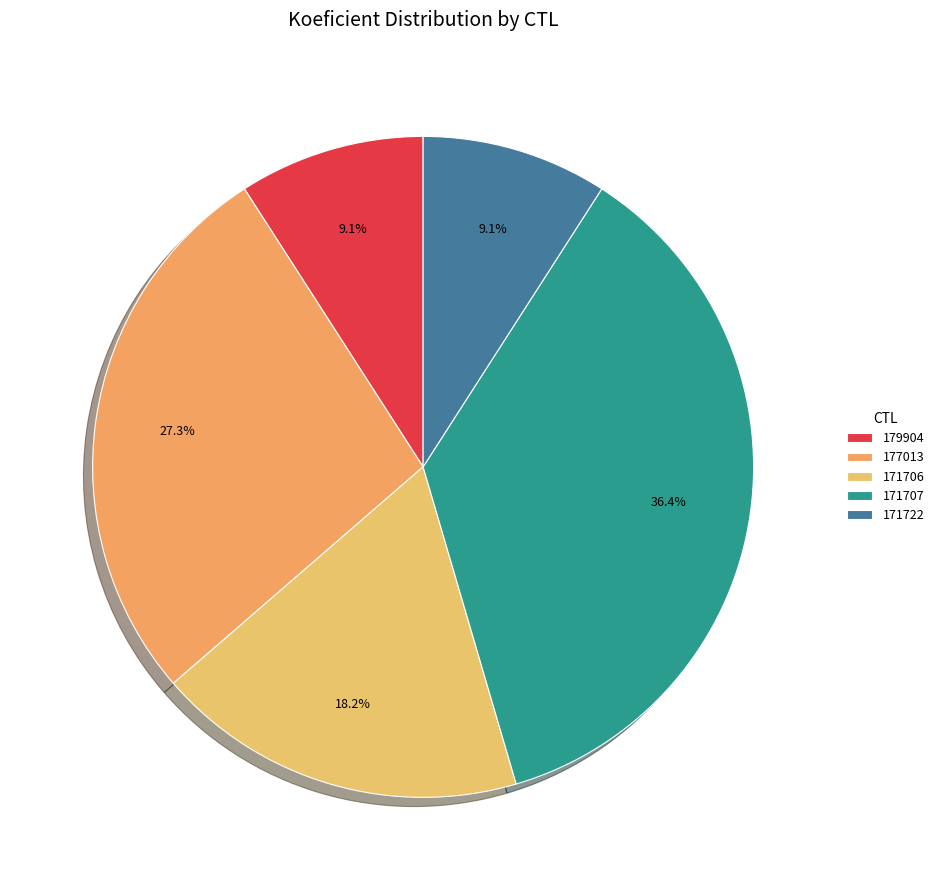

How many slices are in this pie chart?

5